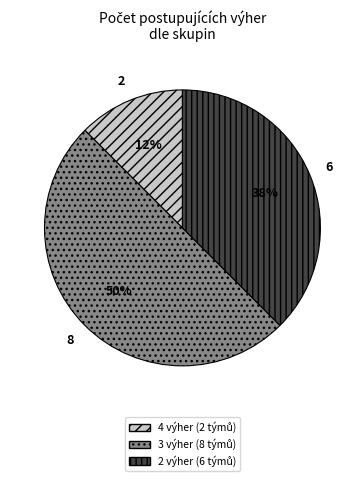

To the nearest percent, what is the average slice percentage?

33%